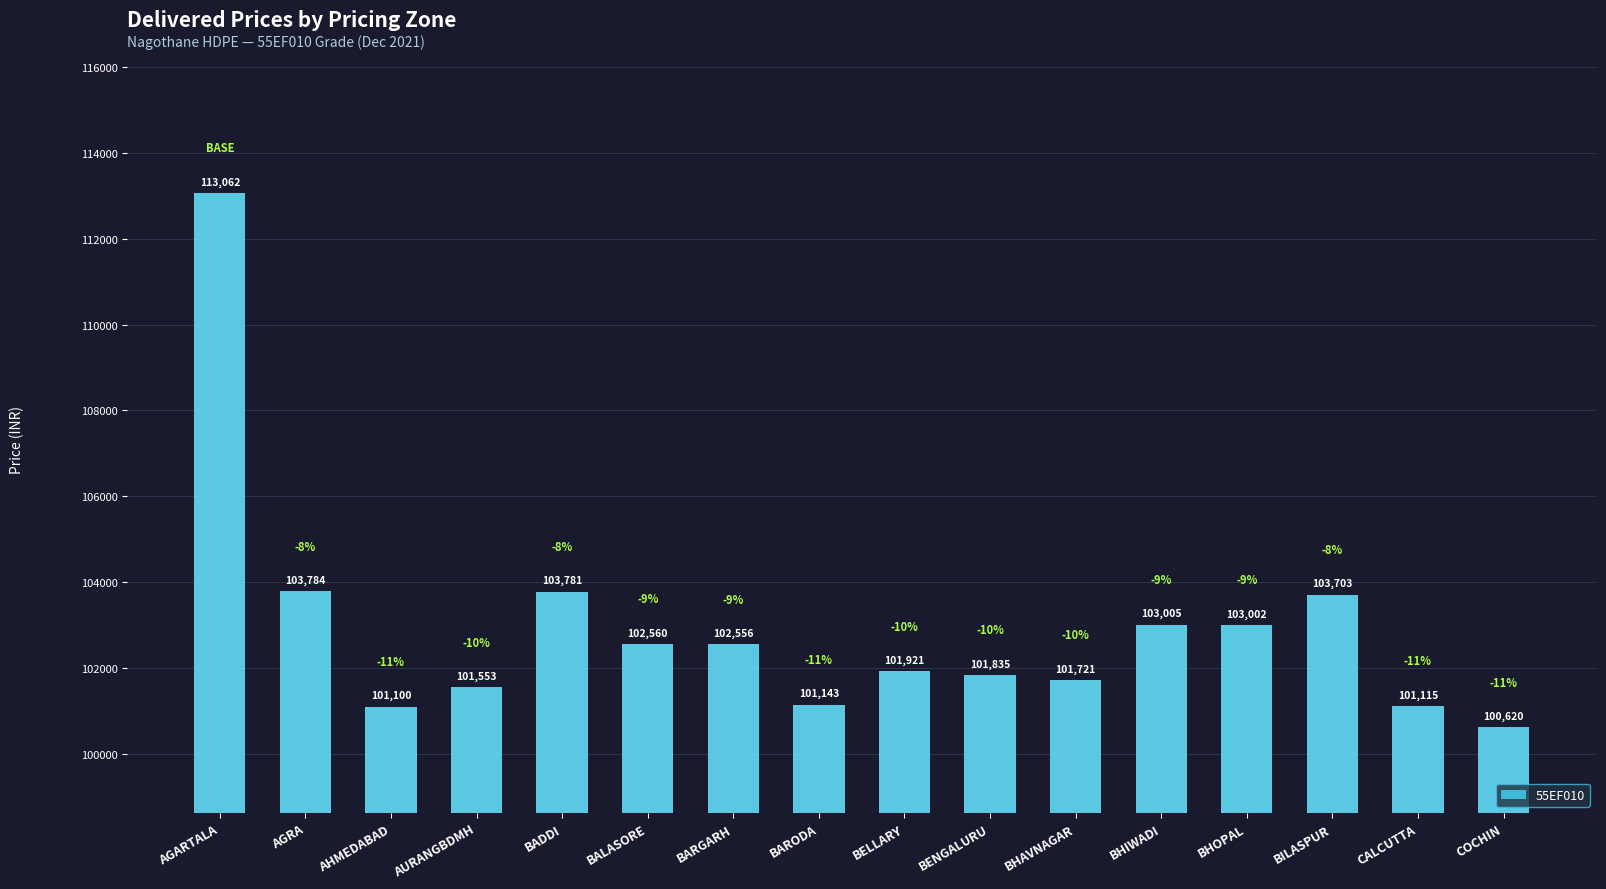

How many data points are less than 102556?

8